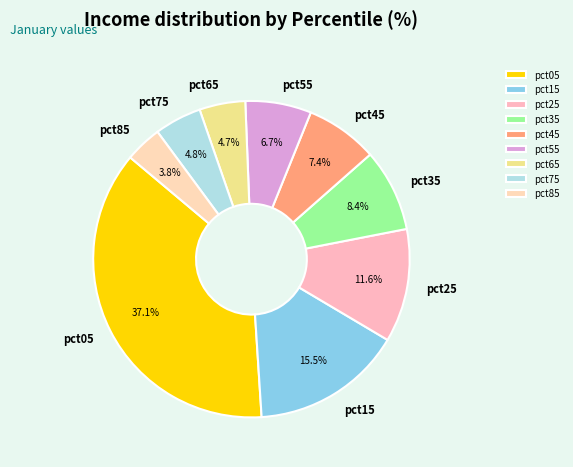

Which slice is the smallest?

pct85